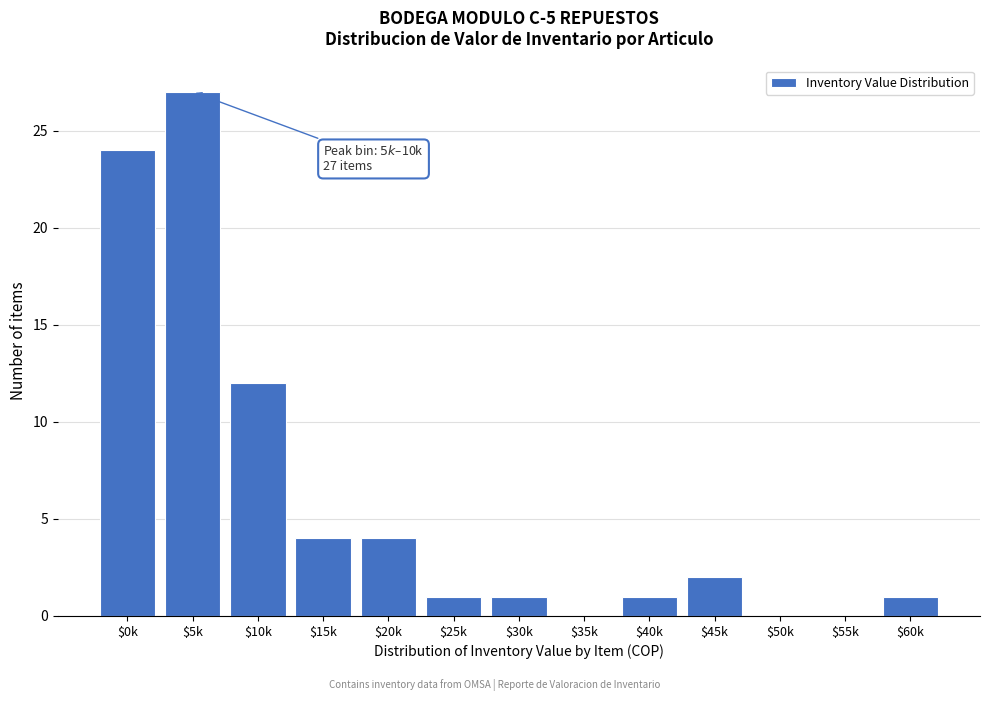

True or false: the data shows 15 at $55k.

False